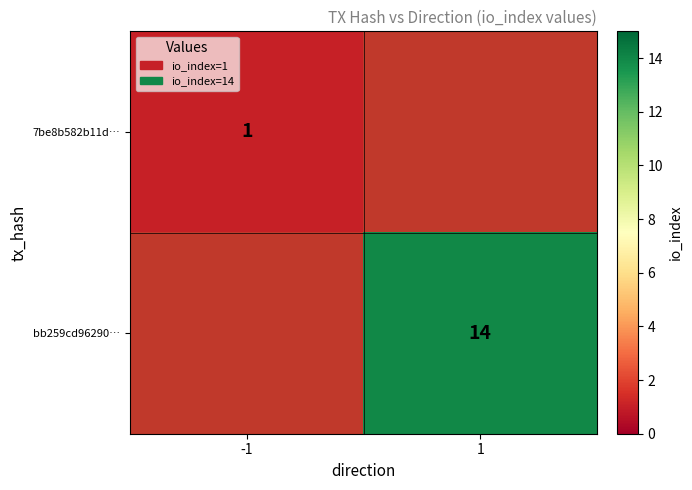

The 7be8b582b11d… series shows 0 at -1. True or false?

False